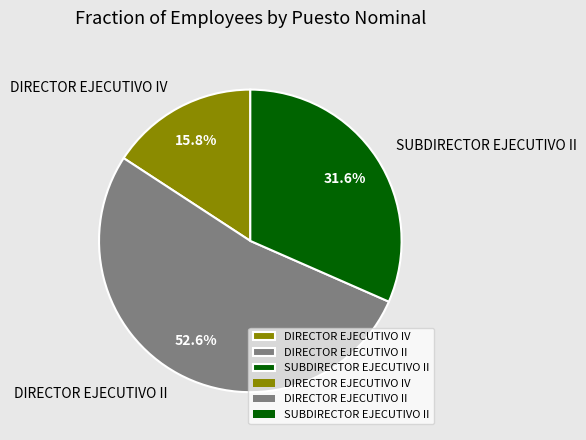

Is DIRECTOR EJECUTIVO II the majority of the pie?

Yes